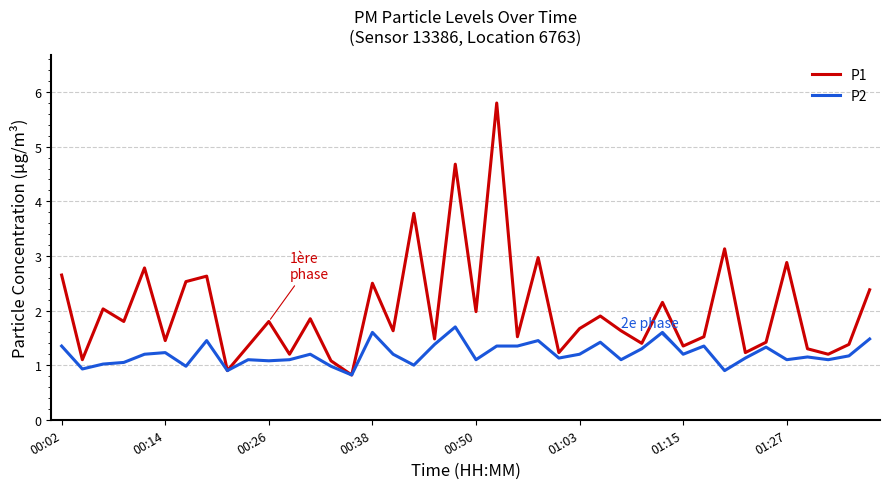

Rank the series by their average value, from highest to lowest.

P1, P2